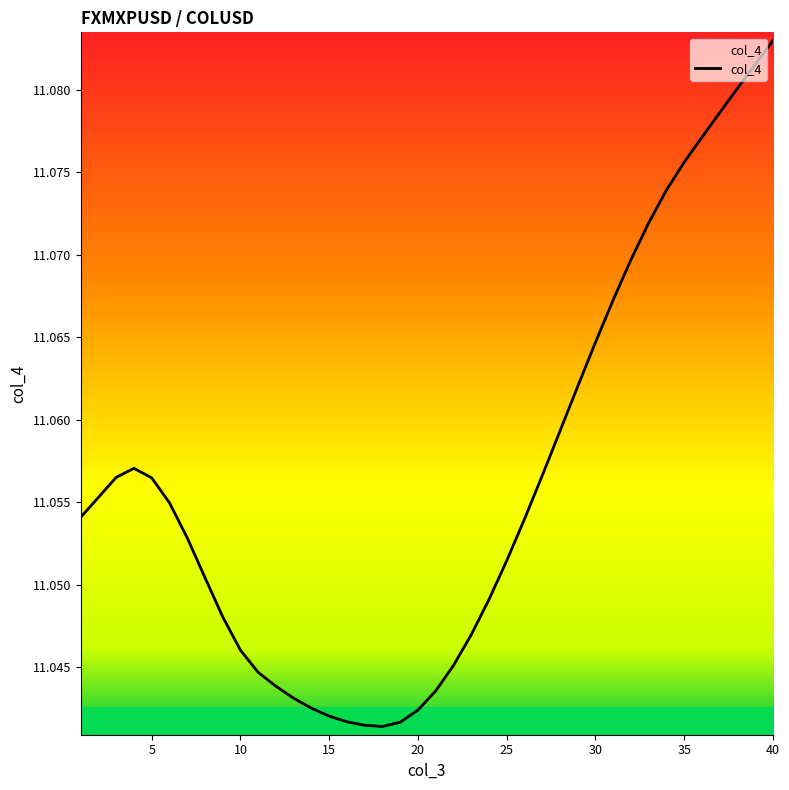

Is this an area chart (filled region under the line)?

No